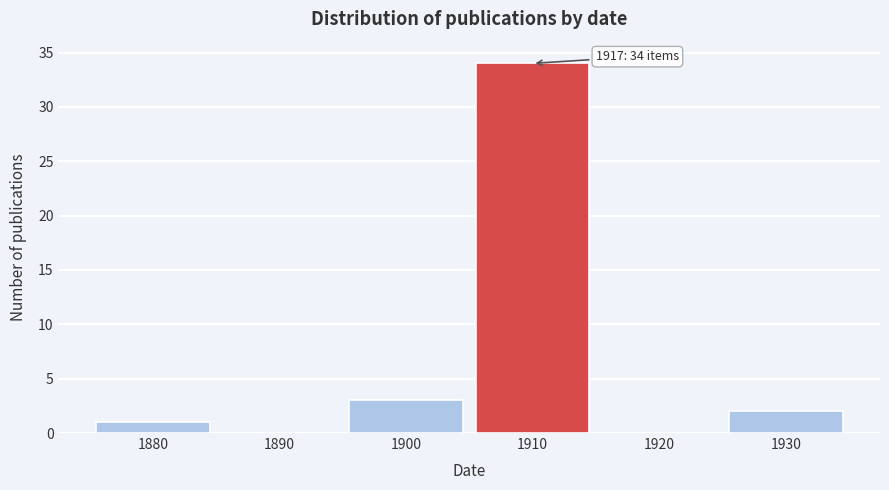

Reading left to right, transcribe all the data shown in this chart.

1880=1	1890=0	1900=3	1910=34	1920=0	1930=2